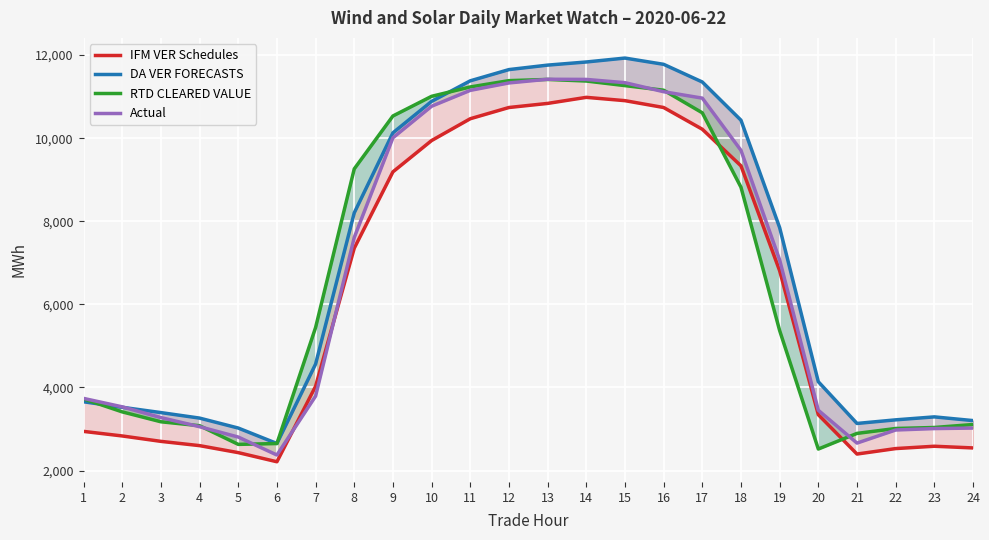

What is the lowest value of the DA VER FORECASTS series?

2651.7